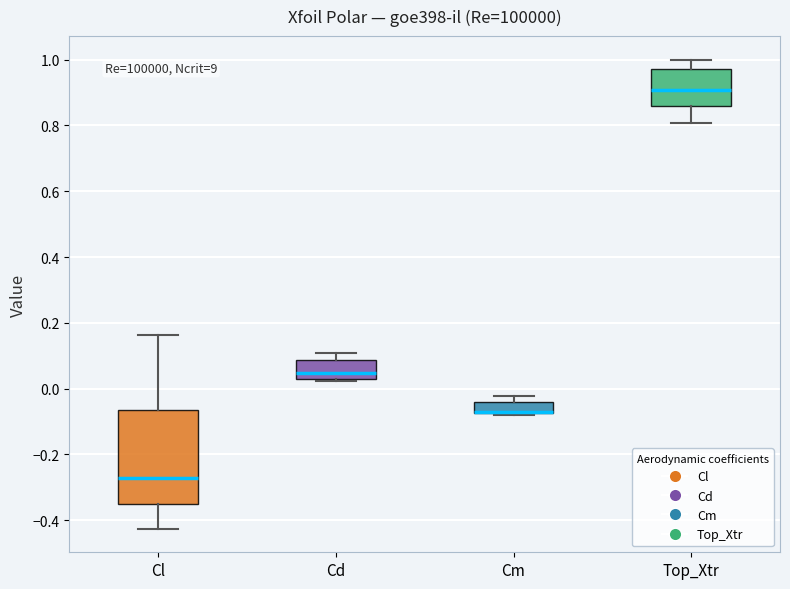

Reading left to right, transcribe this box plot: for each box, give where its median line is, the range the box spans, and where its two whiskers end, as read against the y-axis. The values are not printed on the chart, so give them approximately, as read against the axis.

Cl: median -0.28, box -0.36 to -0.06, whiskers -0.42 to 0.16
Cd: median 0.04, box 0.02 to 0.08, whiskers 0.02 to 0.10
Cm: median -0.08 (drawn on the box's lower edge), box -0.08 to -0.04, whiskers -0.08 to -0.02
Top_Xtr: median 0.90, box 0.86 to 0.98, whiskers 0.80 to 1.00